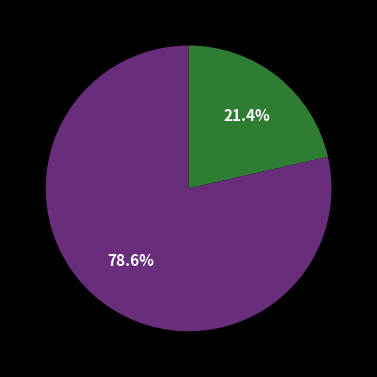

How many segments does this pie chart have?

2